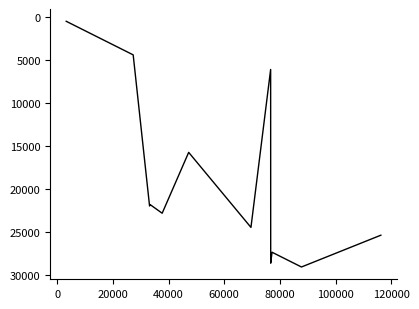

How many interior local peaks (higher than both neighbors) does the data have?

5